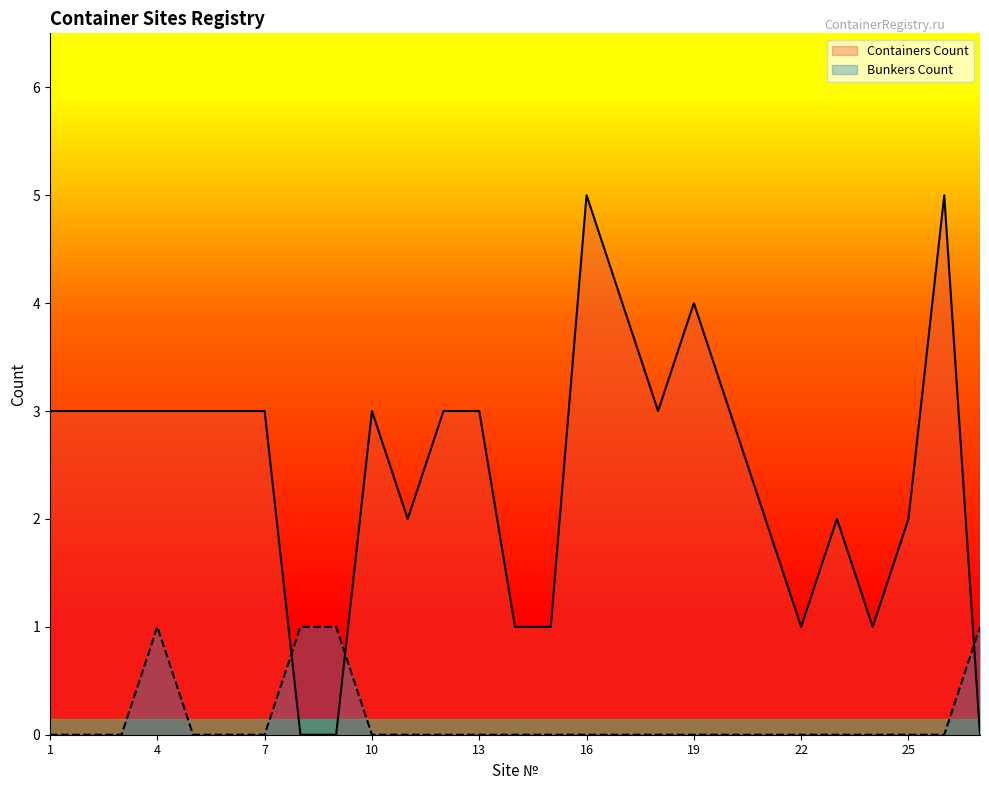

How many positive values does the Bunkers Count series have?

4